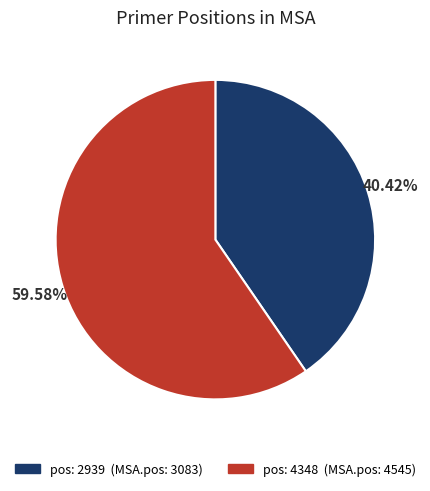

Is there a majority slice in this chart?

Yes